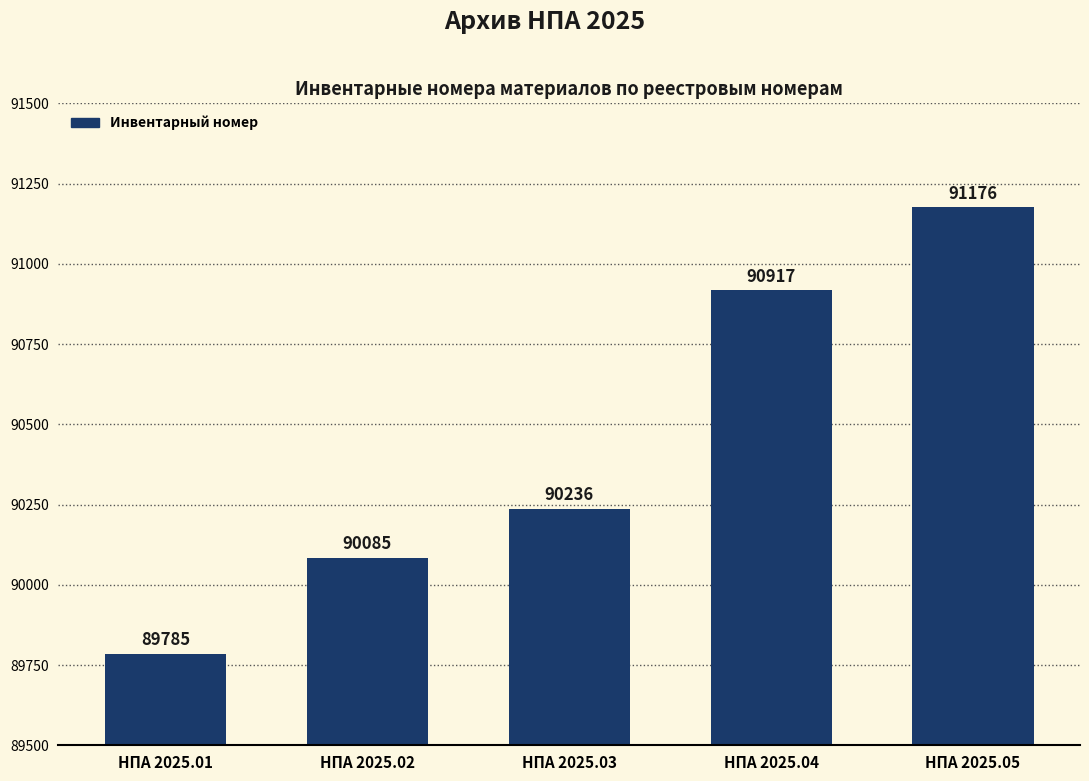

Rank the categories by value from highest to lowest.

НПА 2025.05, НПА 2025.04, НПА 2025.03, НПА 2025.02, НПА 2025.01